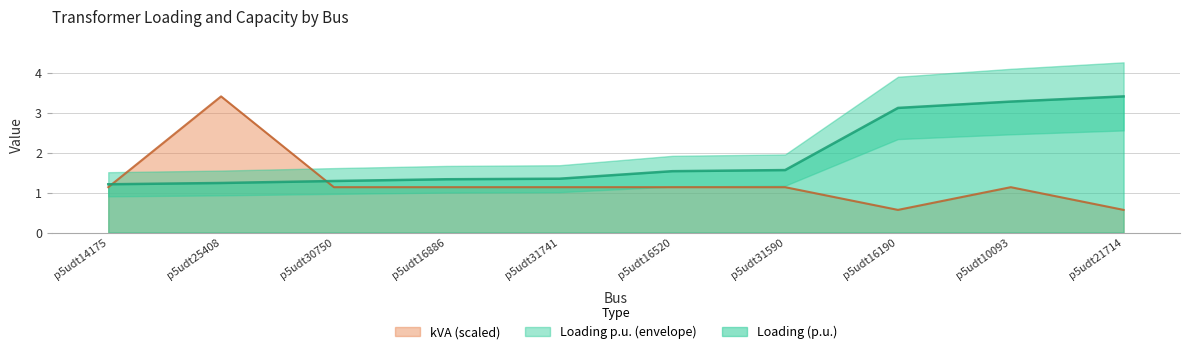

The value of kVA at p5udt14175 is 2.0. True or false?

False